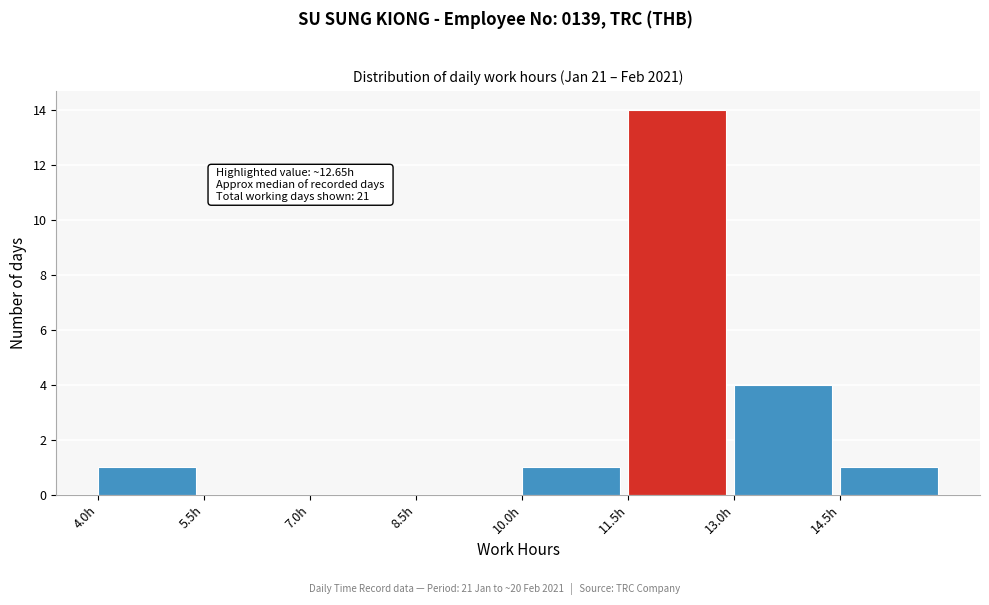

Which range on the x-axis has the tallest bar?

11.5 to 13.0